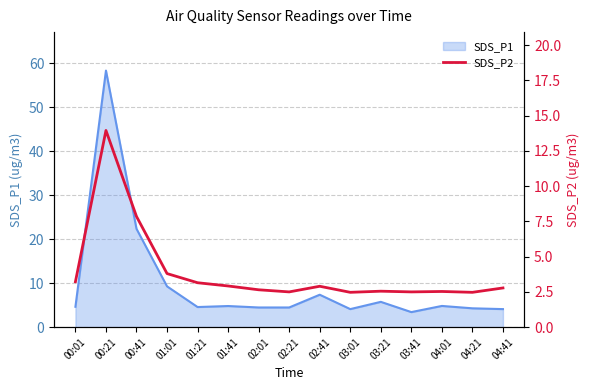

What is the lowest value of the SDS_P1 series?

3.4